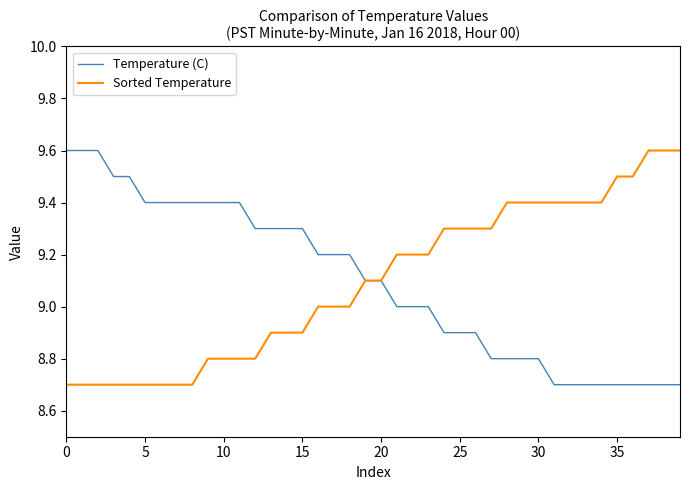

Reading left to right, extract all data points from this chart.

Temperature (C): 9.6	9.6	9.6	9.5	9.5	9.4	9.4	9.4	9.4	9.4	9.4	9.4	9.3	9.3	9.3	9.3	9.2	9.2	9.2	9.1	9.1	9.0	9.0	9.0	8.9	8.9	8.9	8.8	8.8	8.8	8.8	8.7	8.7	8.7	8.7	8.7	8.7	8.7	8.7	8.7
Sorted Temperature: 8.7	8.7	8.7	8.7	8.7	8.7	8.7	8.7	8.7	8.8	8.8	8.8	8.8	8.9	8.9	8.9	9.0	9.0	9.0	9.1	9.1	9.2	9.2	9.2	9.3	9.3	9.3	9.3	9.4	9.4	9.4	9.4	9.4	9.4	9.4	9.5	9.5	9.6	9.6	9.6